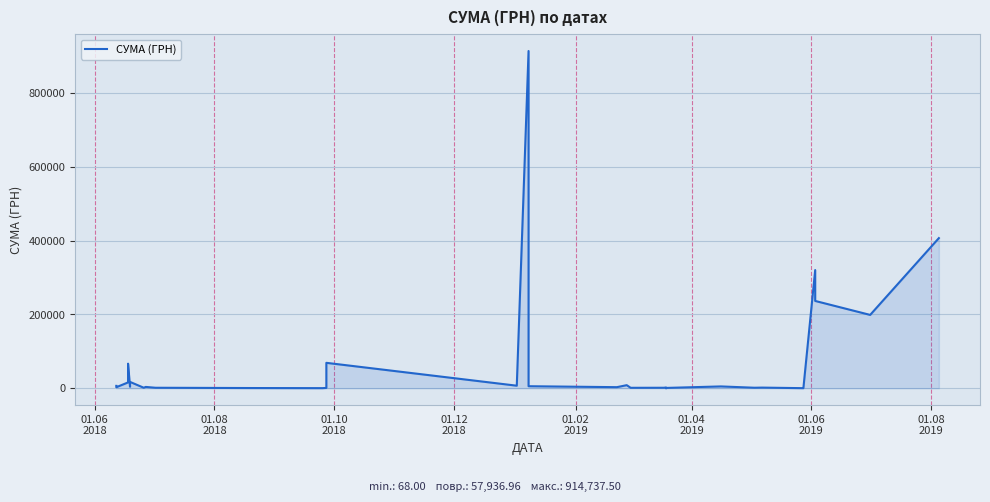

What is the value of the 18th point from the left?

2889.6